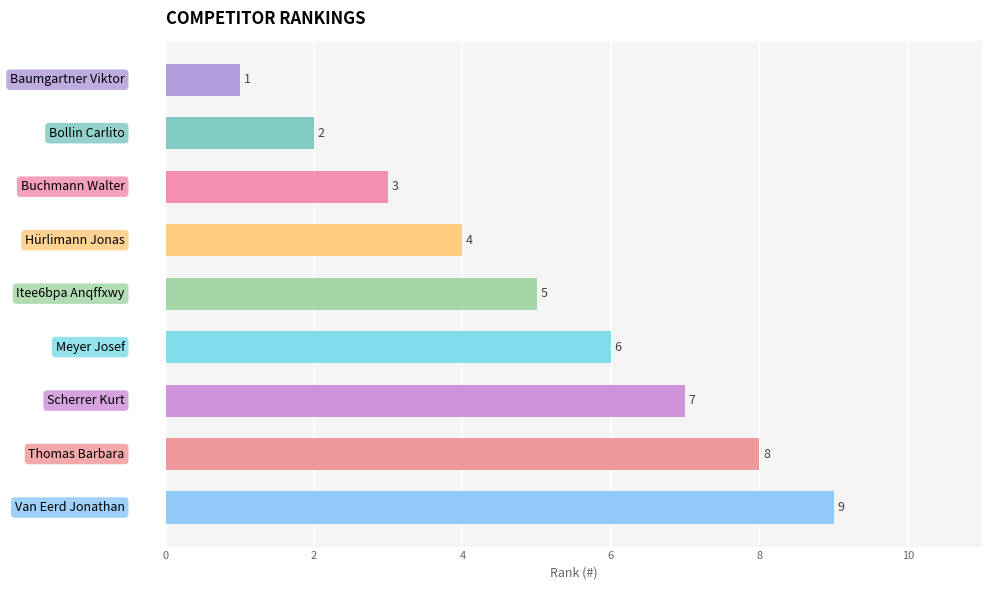

What is the greatest value displayed?

9